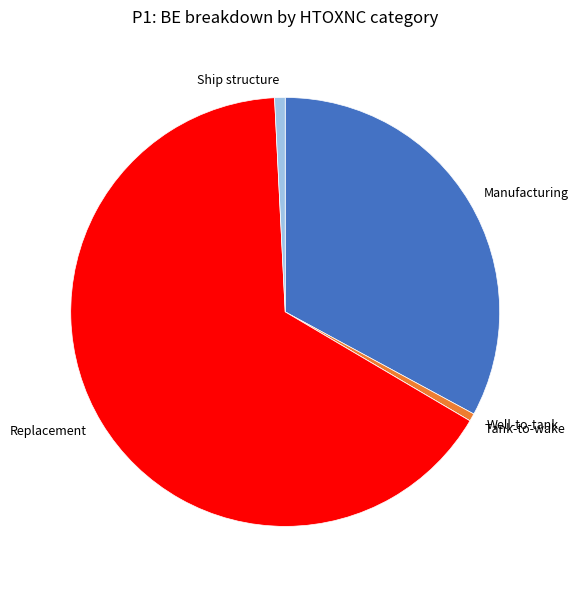

Which category accounts for the majority?

Replacement